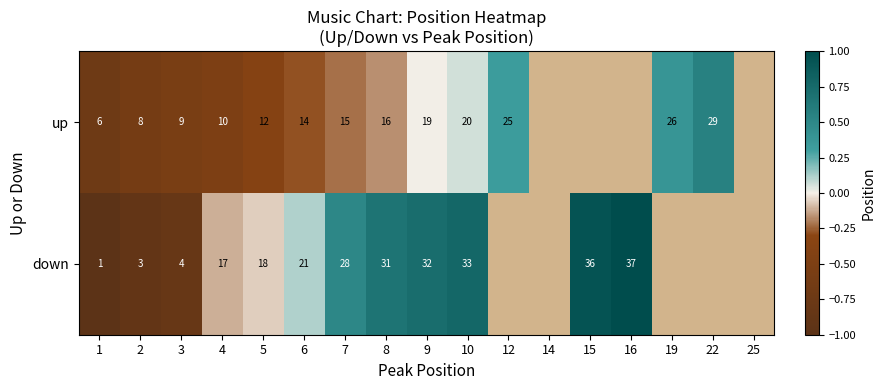

At 9, list the series in order from largest to smallest.

down, up